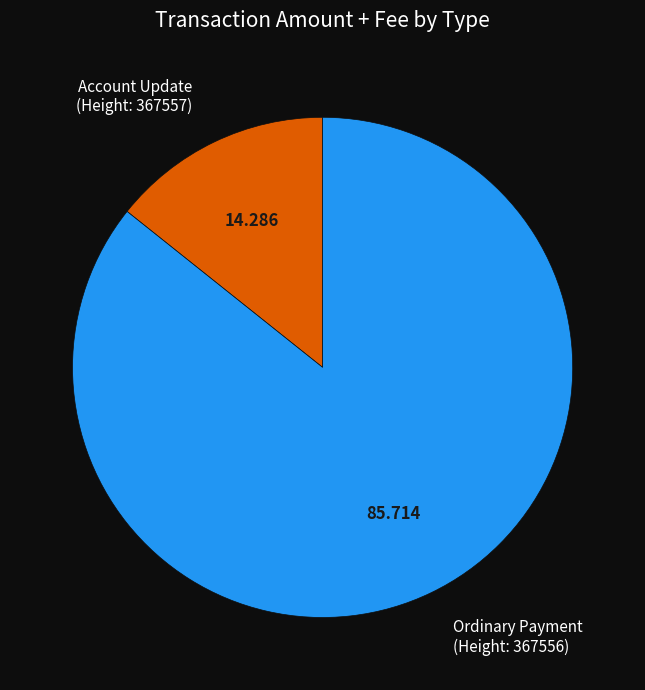

What is the majority slice?

Ordinary Payment (Height: 367556)